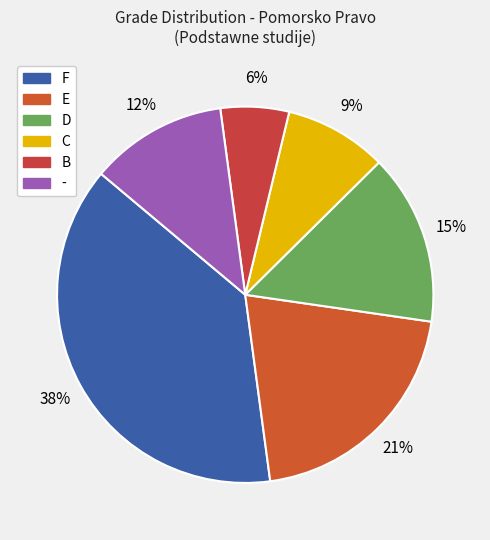

Does B represent more than half of the total?

No